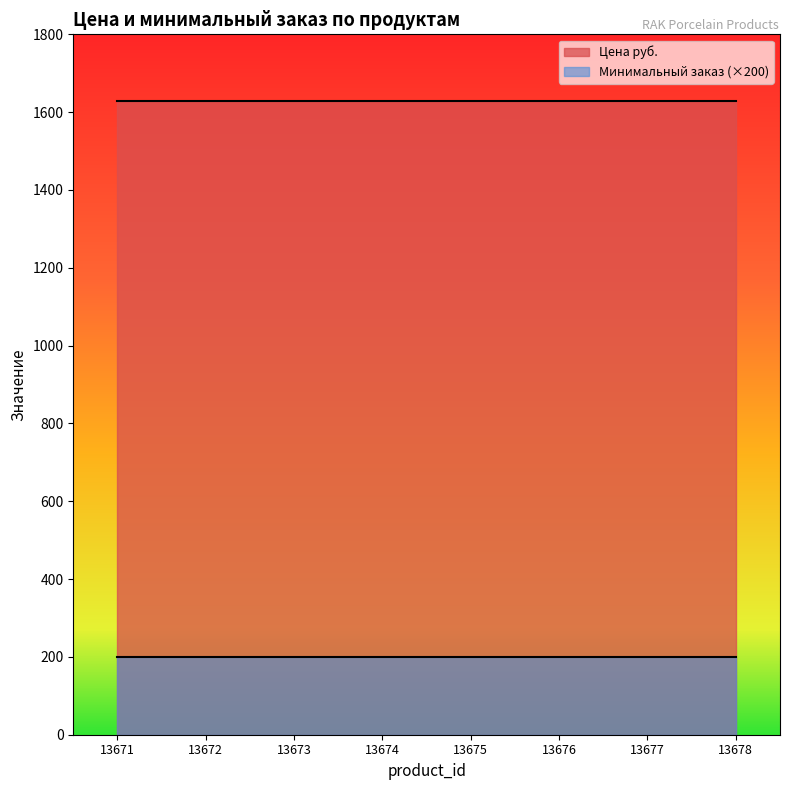

What value does the Минимальный заказ series have at 13674?

1